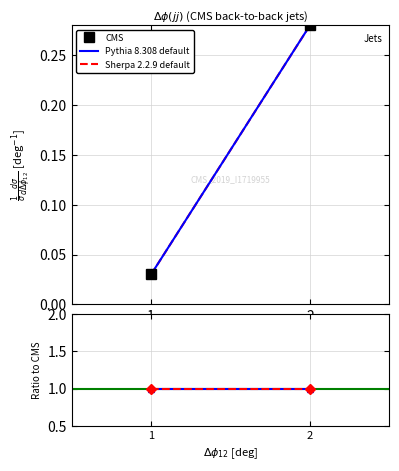

Reading left to right, extract all data points from this chart.

CMS: 1=0.0	2=0.3
Pythia 8.308 default: 1=1.0	2=1.0
Sherpa 2.2.9 default: 1=1.0	2=1.0